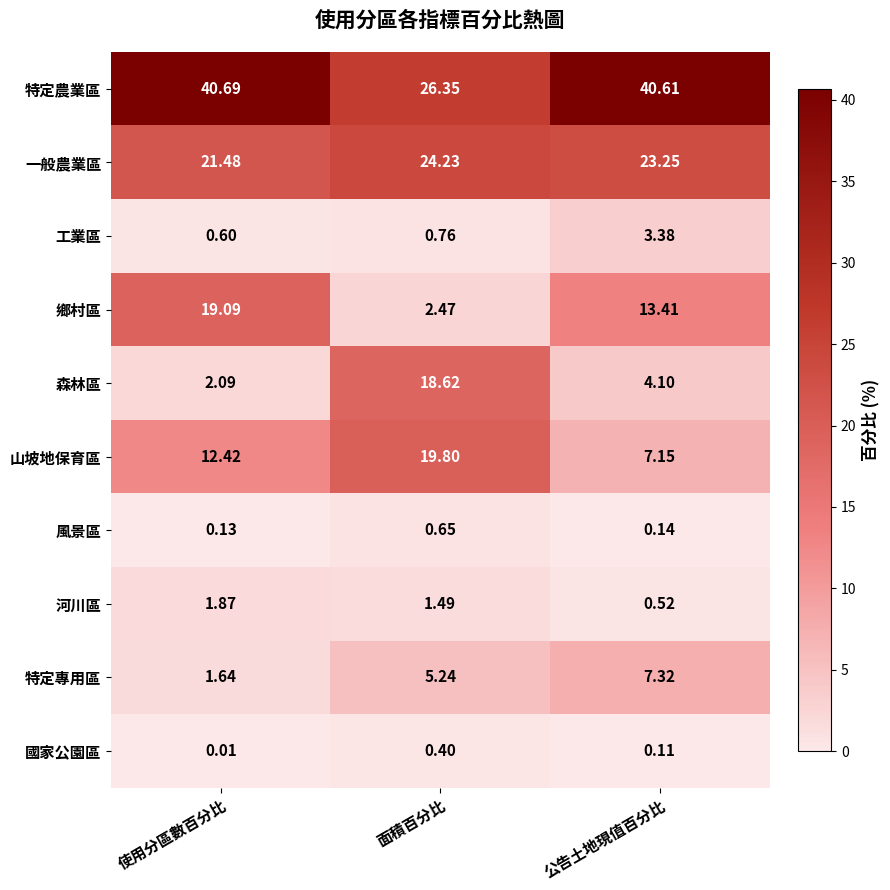

What is the total value across all series at 使用分區數百分比?

100.0